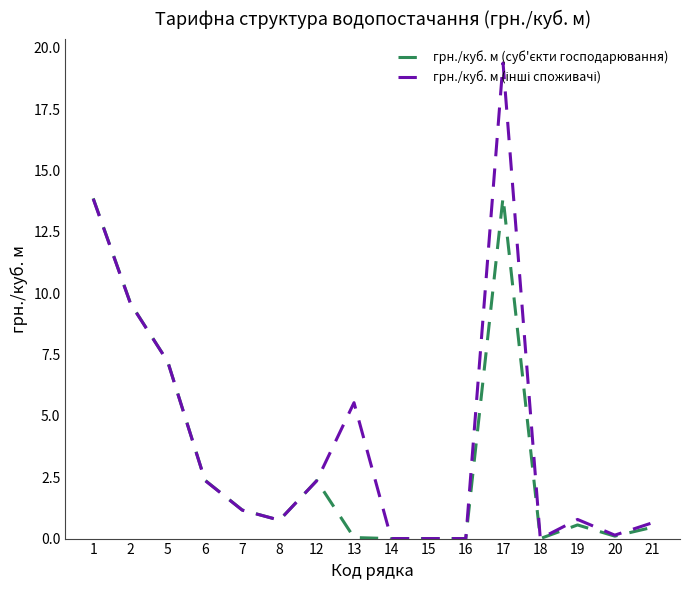

At which category is the sum across all series the highest?

17